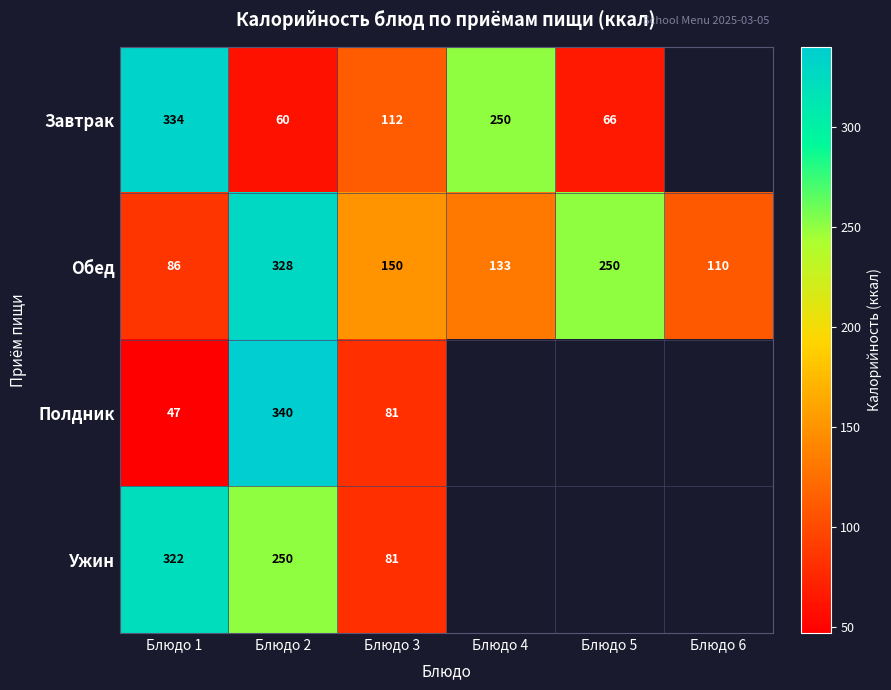

What is the difference between the highest and lowest values at Блюдо 4?

117.2